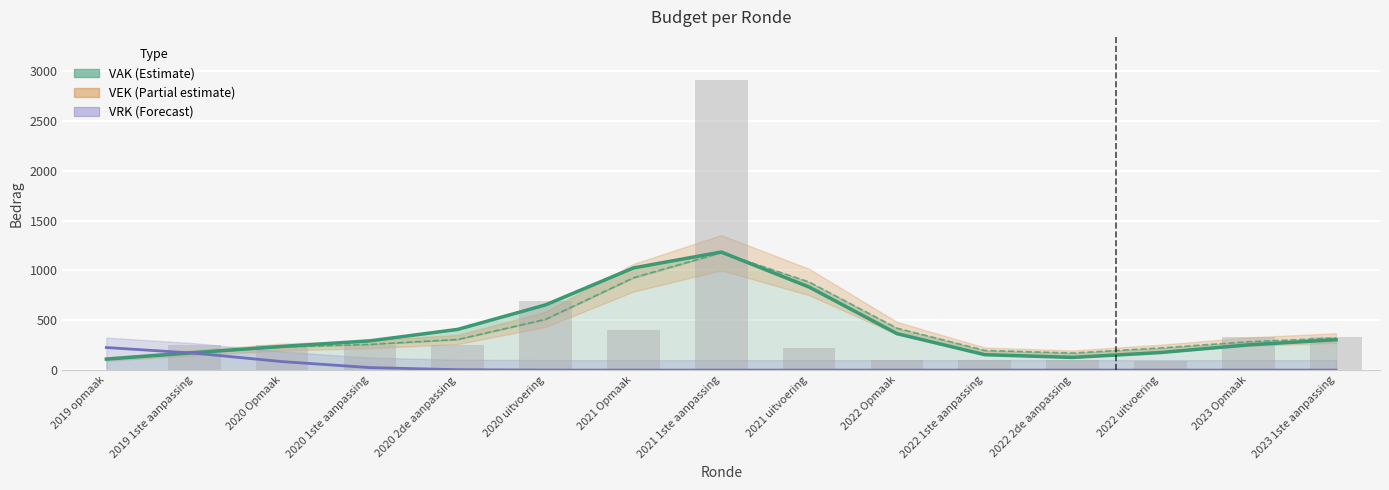

At which category does the chart reach its minimum across all series?

2021 1ste aanpassing